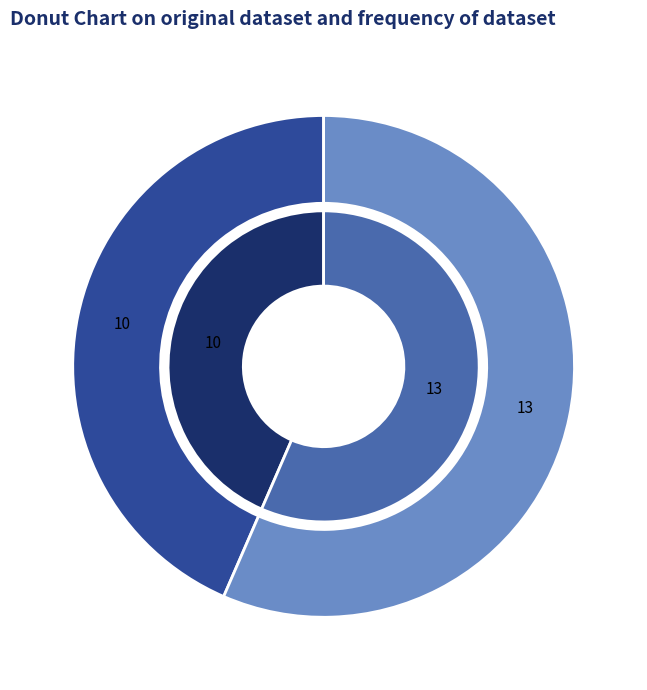

Count the number of slices in the pie.

2